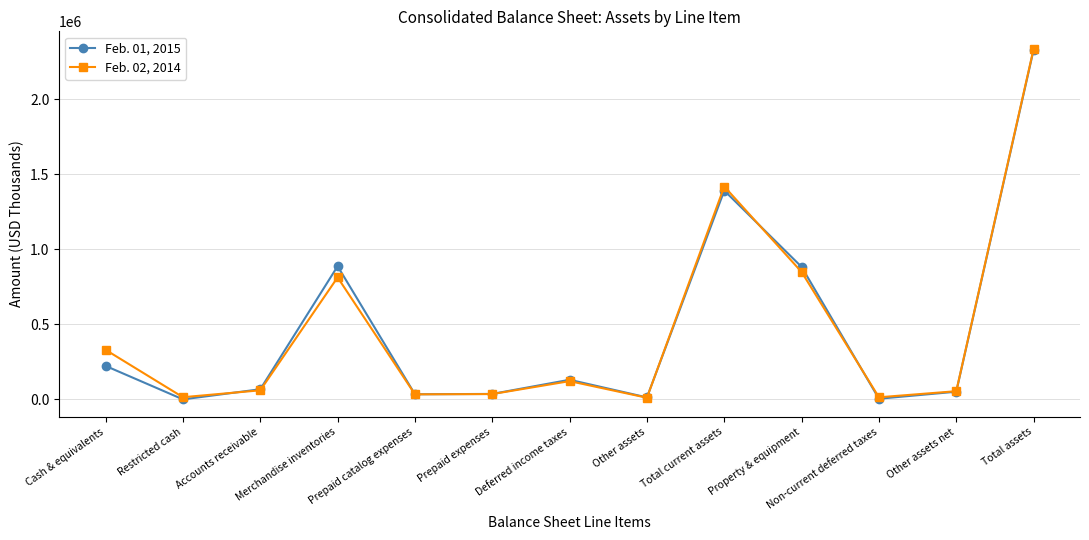

What is the lowest value of the Feb. 02, 2014 series?

10852